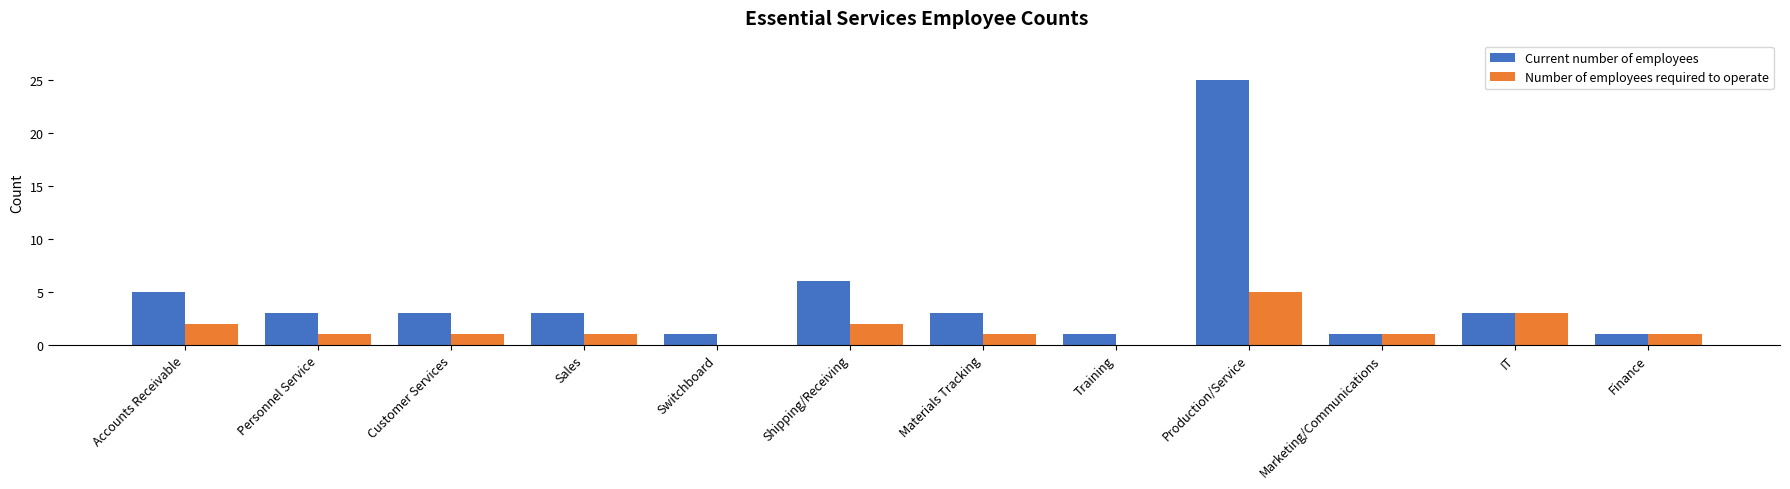

True or false: Number of employees required to operate has a value of 1 at Materials Tracking.

True